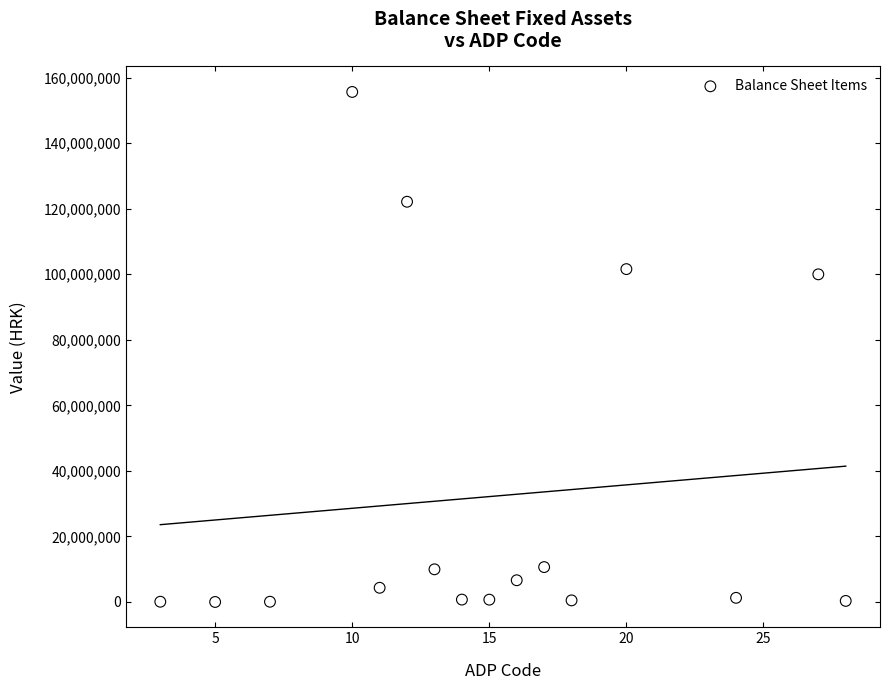

What is the range of Y values (max minus min)?

155600913